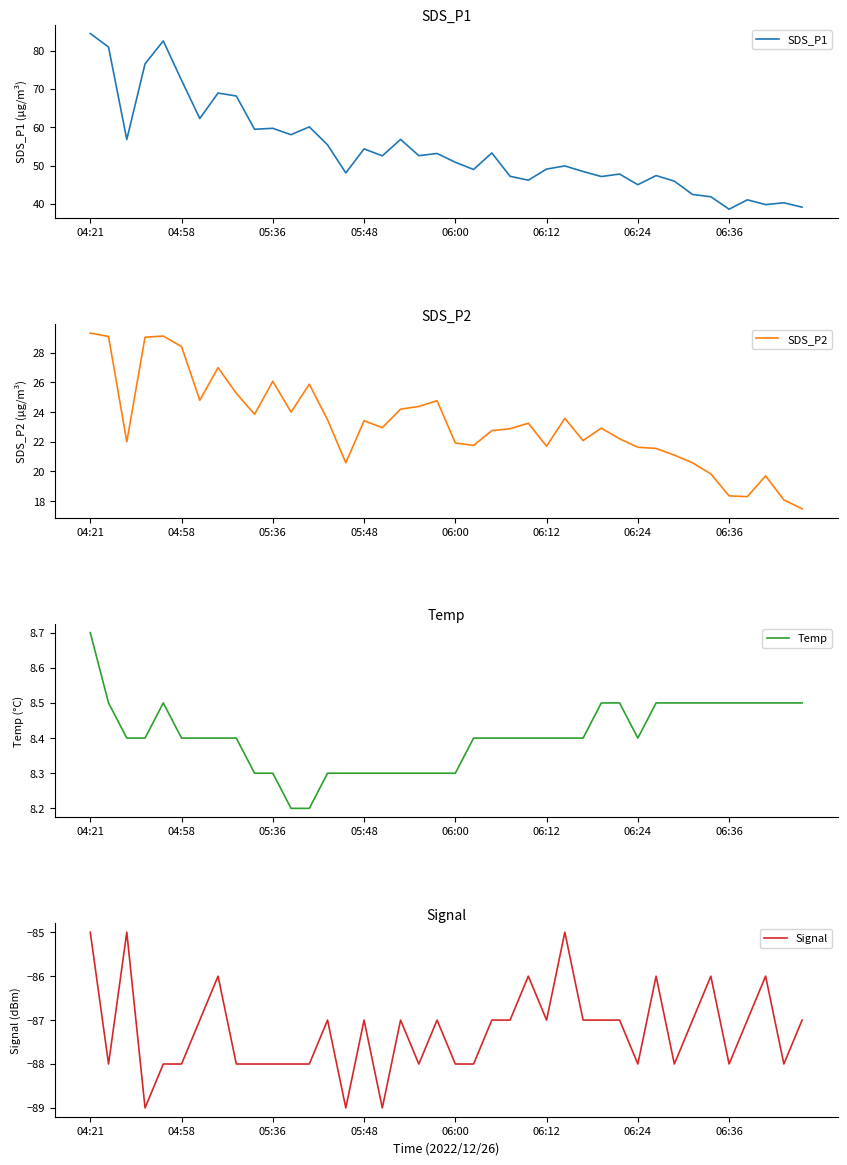

The Temp series shows 3.5 at 31. True or false?

False